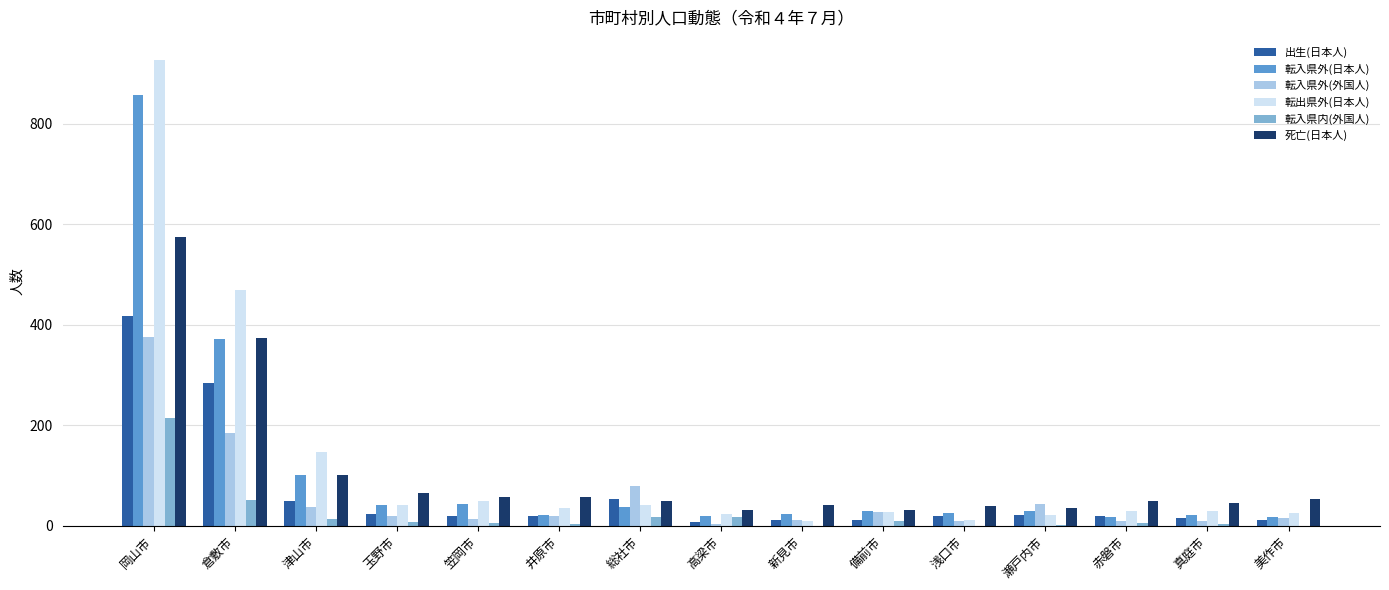

What is the sum of the 死亡(日本人) values at 玉野市 and 美作市?

118